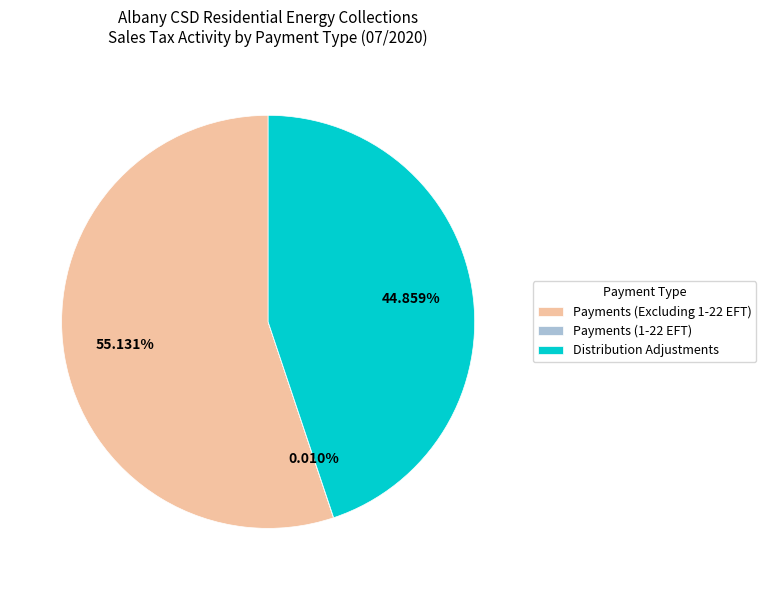

Approximately how many times larger is the value at Payments (Excluding 1-22 EFT) compared to Distribution Adjustments?

1.2